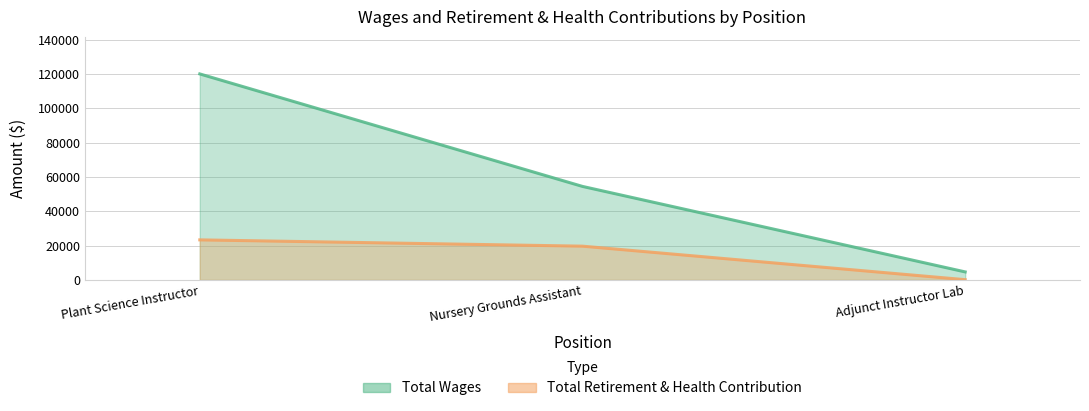

What position from the right is Plant Science Instructor?

3